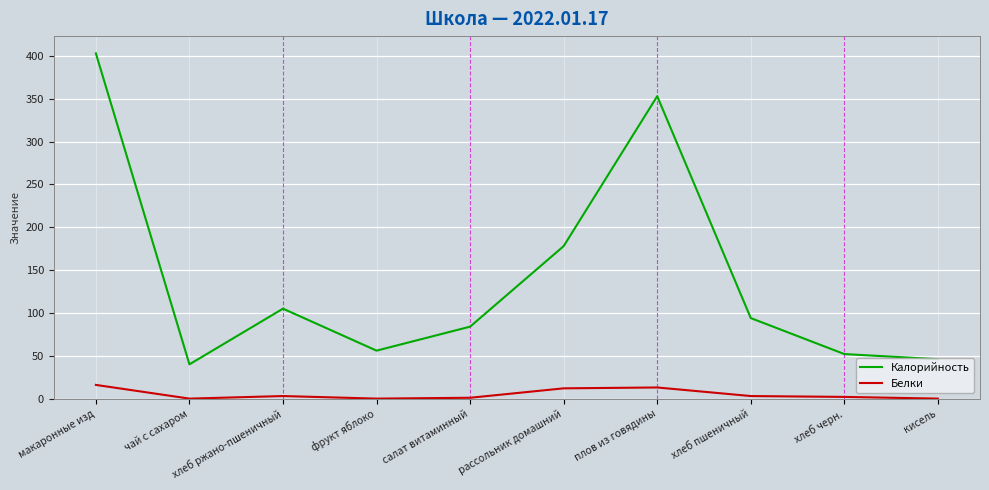

In Калорийность, how many points are lower than both neighbors (excluding endpoints)?

2